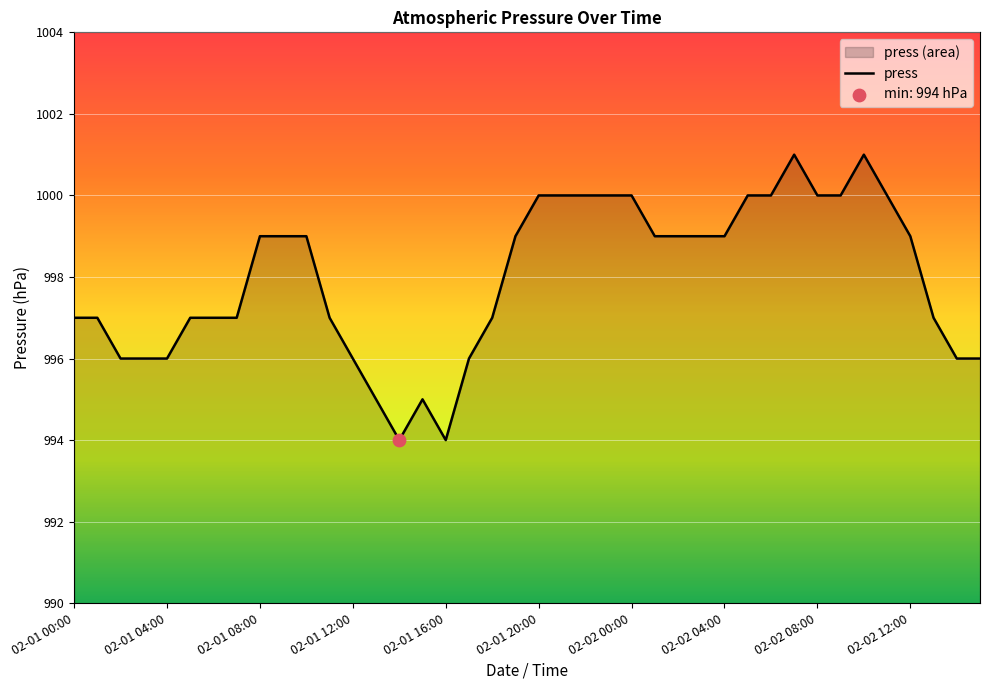

Between 02-02 15:00 and 02-01 02:00, which is larger?

02-02 15:00